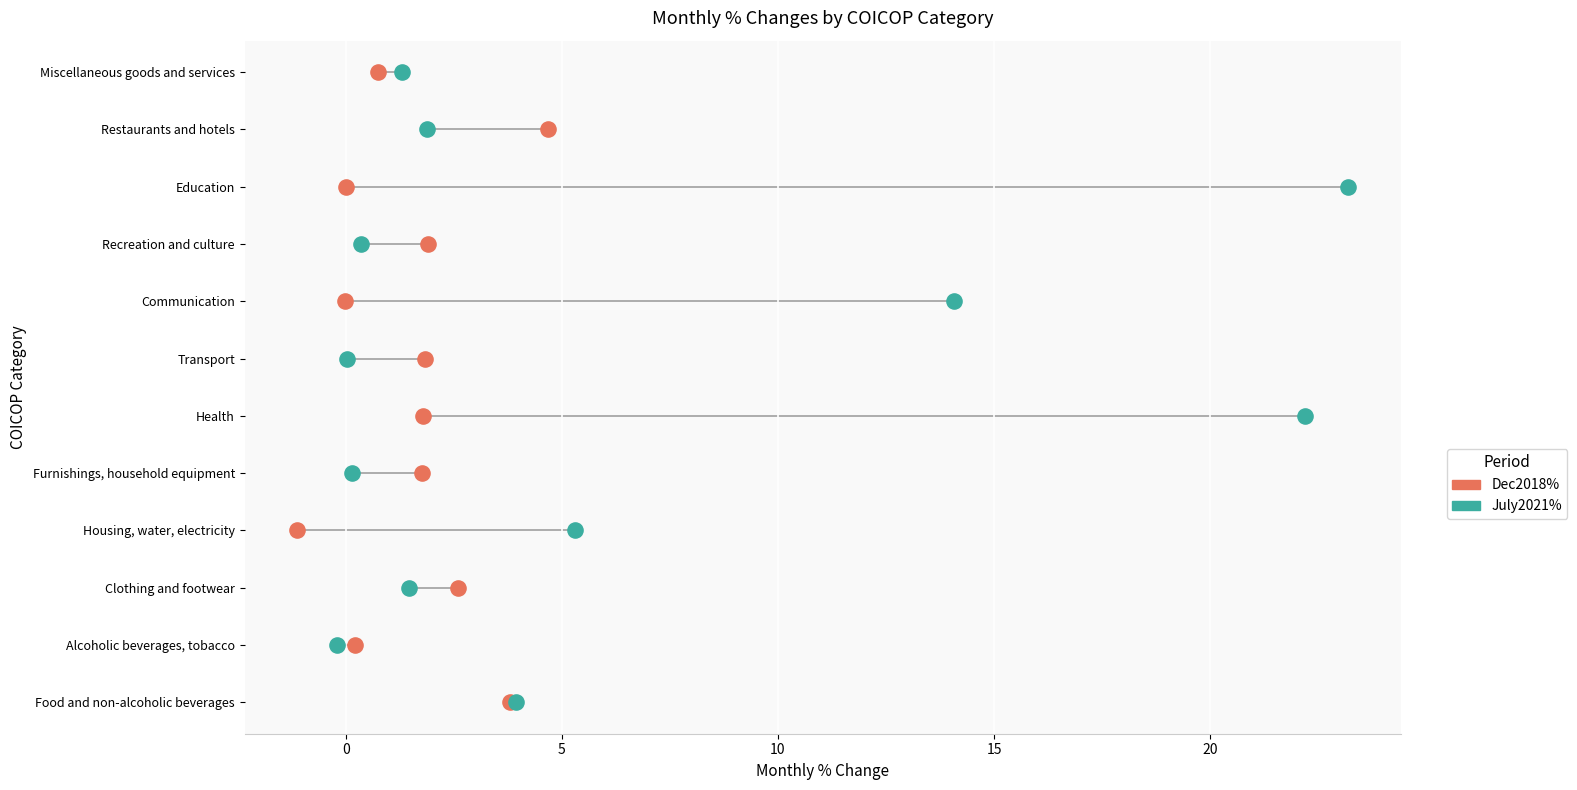

What are all the series names shown in the legend?

Dec2018%, July2021%